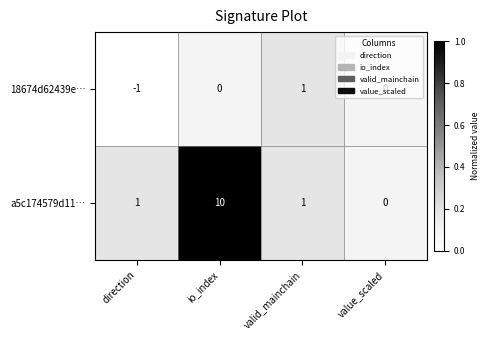

Which series has the largest range (max minus min)?

a5c174579d11…